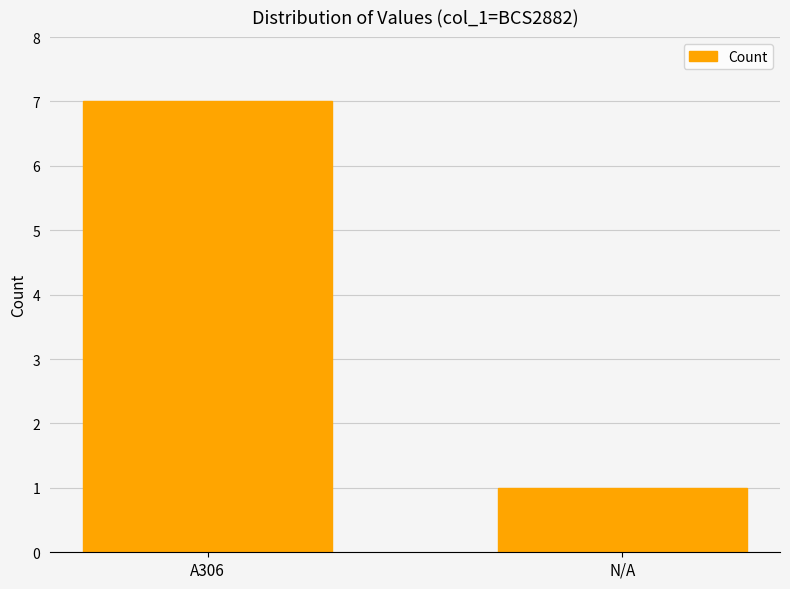

What is the average value?

4